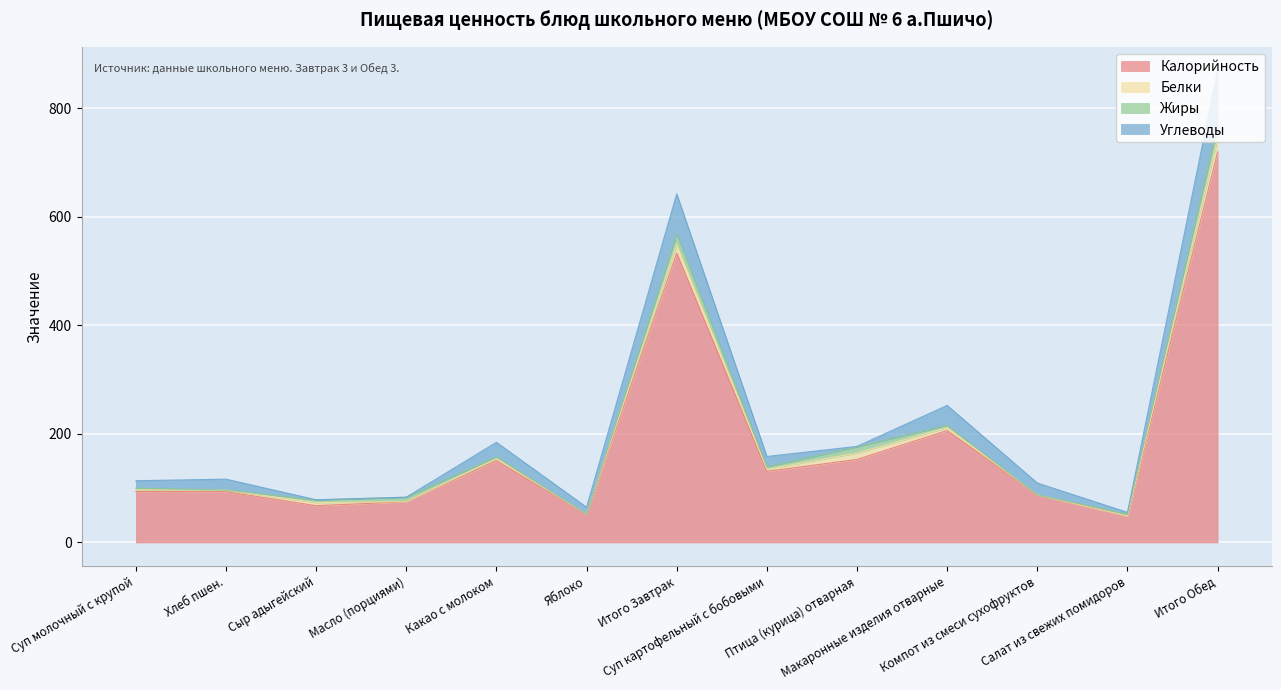

Reading left to right, what are all the values shown in this chart?

Калорийность: 93.9	93.6	67.8	75.0	150.8	52.0	533.1	131.0	153.0	206.2	87.6	48.0	719.5
Белки: 3.2	2.7	5.7	0.1	3.8	0.4	15.8	4.1	11.7	5.4	0.1	0.6	24.5
Жиры: 2.9	0.3	4.8	8.2	3.2	0.0	19.5	4.3	11.4	4.2	0.0	3.7	23.9
Углеводы: 13.7	20.0	0.5	0.1	26.7	12.6	73.7	19.1	0.9	36.6	21.8	3.2	101.6